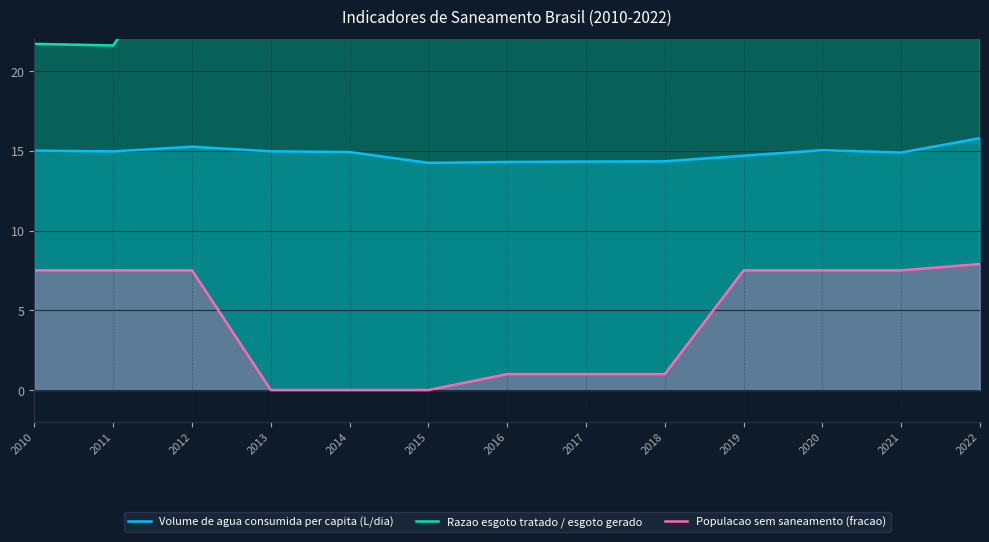

Between 2012 and 2021, which series saw the biggest shift?

Razao esgoto tratado / esgoto gerado